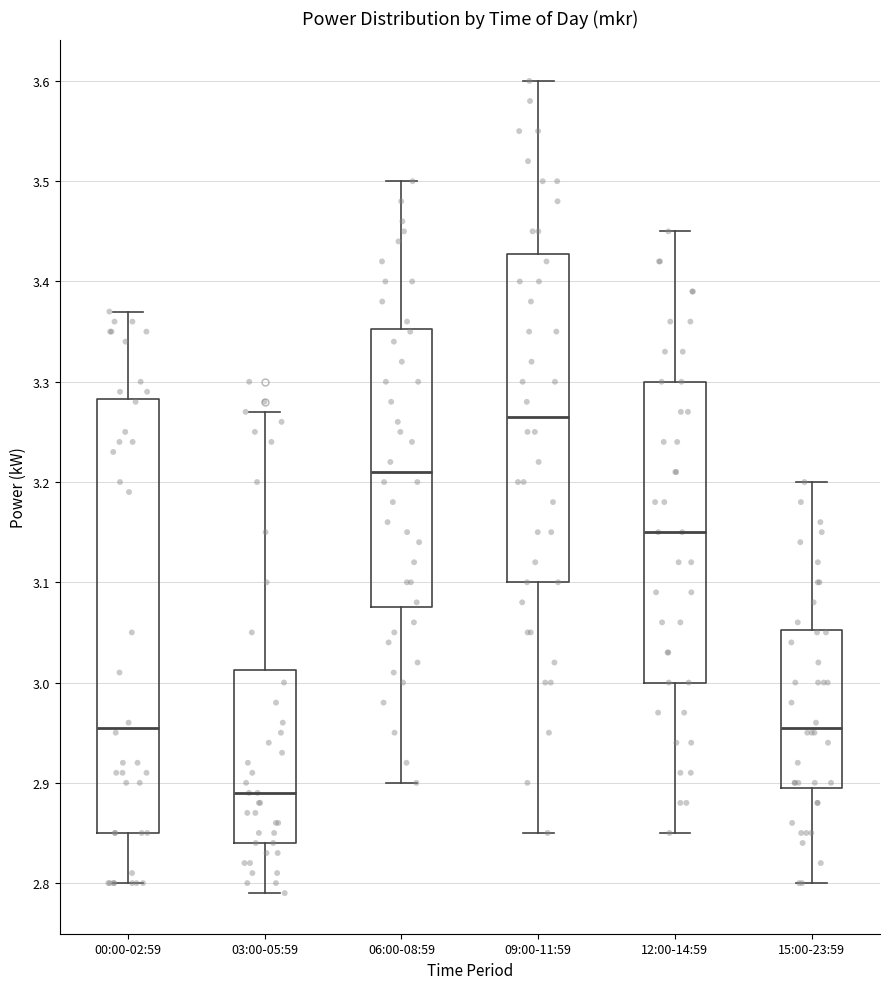

Which box is the tallest, from its lower edge to its upper edge?

00:00-02:59